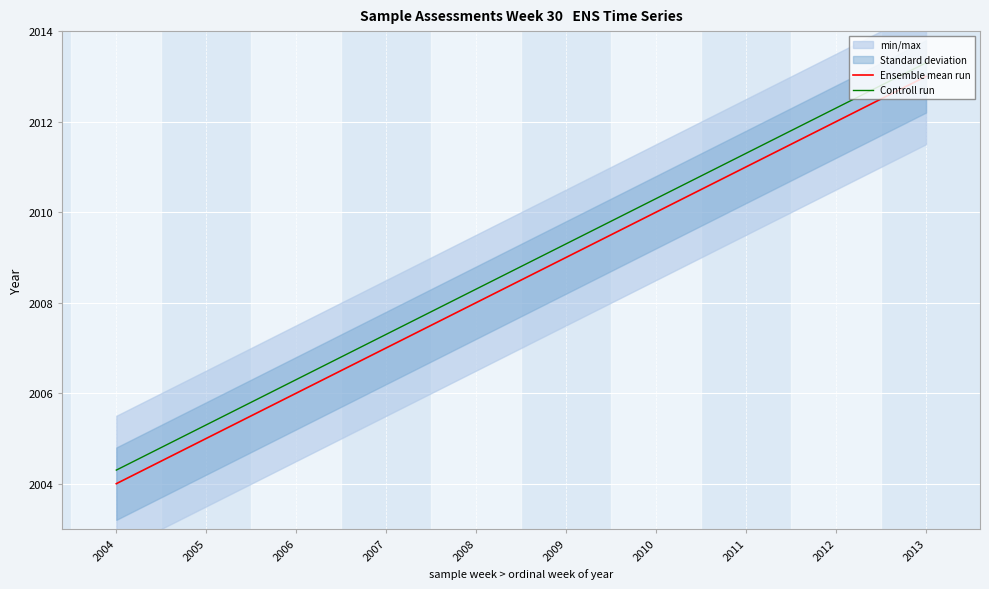

What is the difference between the Controll run values at 2009 and 2004?

5.0